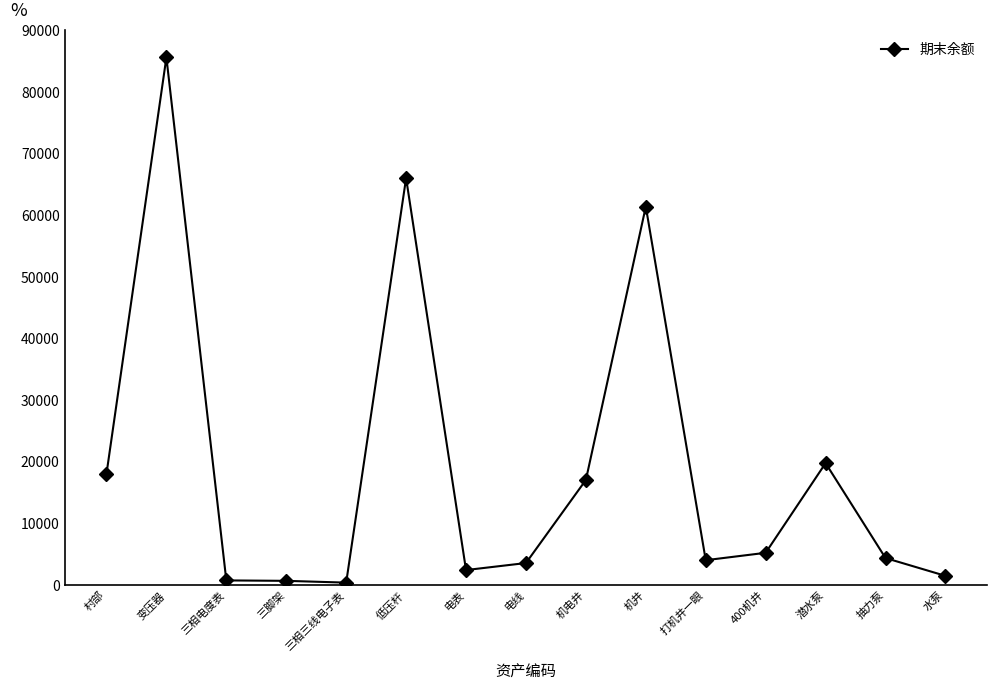

Where is the first local maximum?

变压器